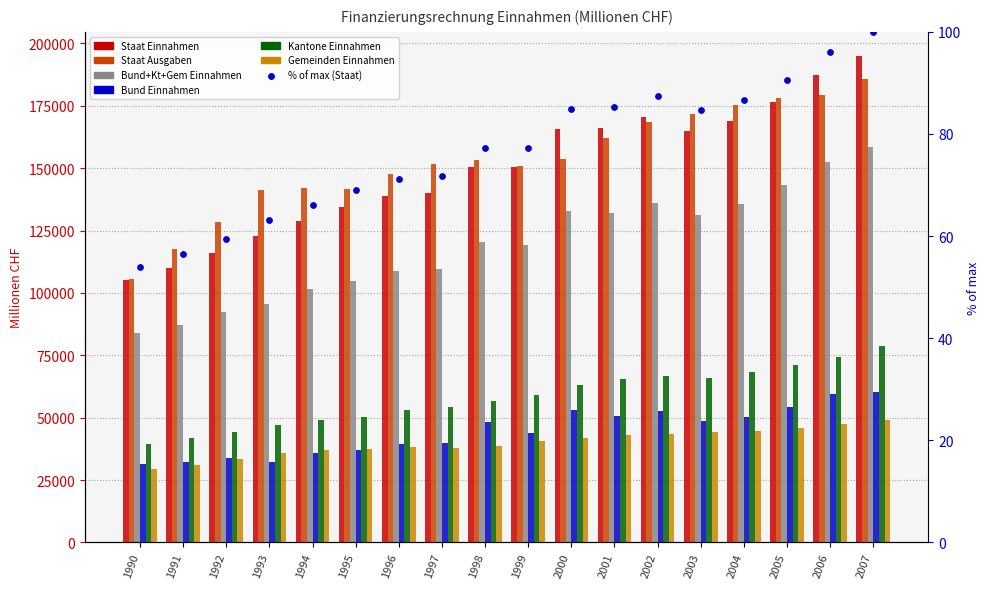

Which series has the largest total across all categories?

Staat Ausgaben